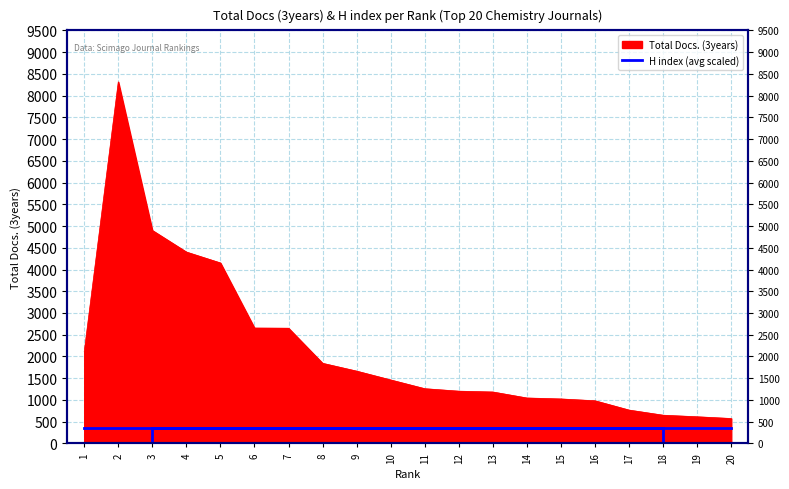

Which has a higher value, 10 or 8?

8